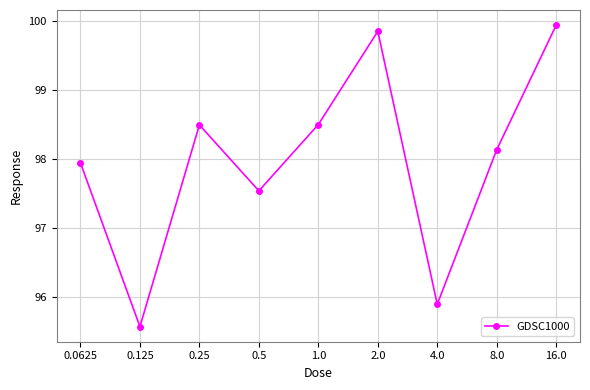

What is the greatest value displayed?

99.9